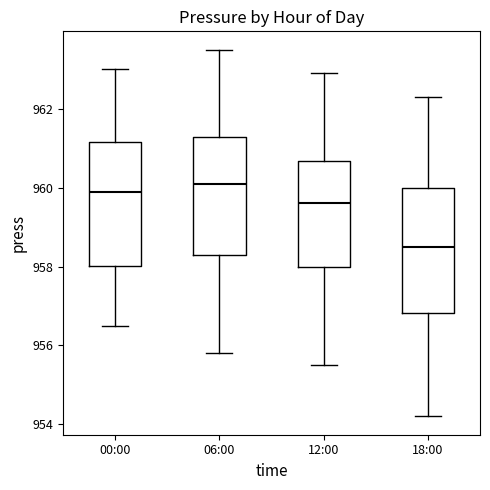

Reading left to right, transcribe this box plot: for each box, give where its median line is, the range the box spans, and where its two whiskers end, as read against the y-axis. The values are not printed on the chart, so give them approximately, as read against the axis.

00:00: median 960.0, box 958.0 to 961.2, whiskers 956.6 to 963.0
06:00: median 960.2, box 958.4 to 961.2, whiskers 955.8 to 963.6
12:00: median 959.6, box 958.0 to 960.6, whiskers 955.6 to 963.0
18:00: median 958.6, box 956.8 to 960.0, whiskers 954.2 to 962.4